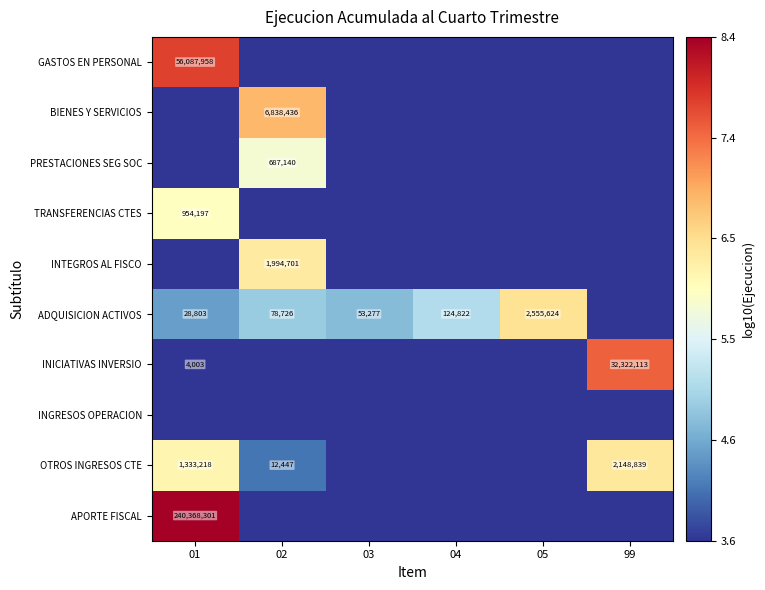

At 03, list the series in order from smallest to largest.

GASTOS EN PERSONAL, BIENES Y SERVICIOS, PRESTACIONES SEG SOC, TRANSFERENCIAS CTES, INTEGROS AL FISCO, INICIATIVAS INVERSIO, INGRESOS OPERACION, OTROS INGRESOS CTE, APORTE FISCAL, ADQUISICION ACTIVOS